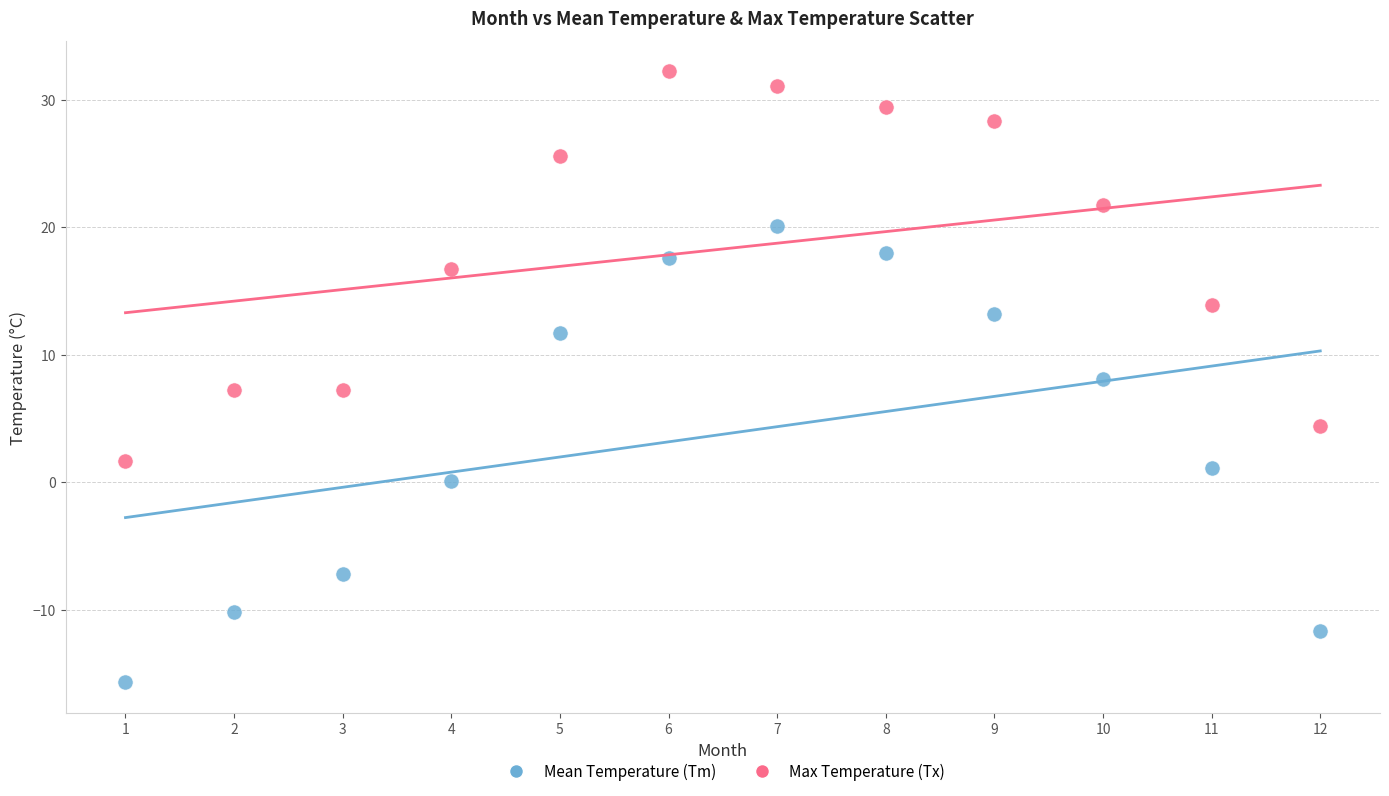

Which series has the largest Y range (max minus min)?

Mean Temperature (Tm)